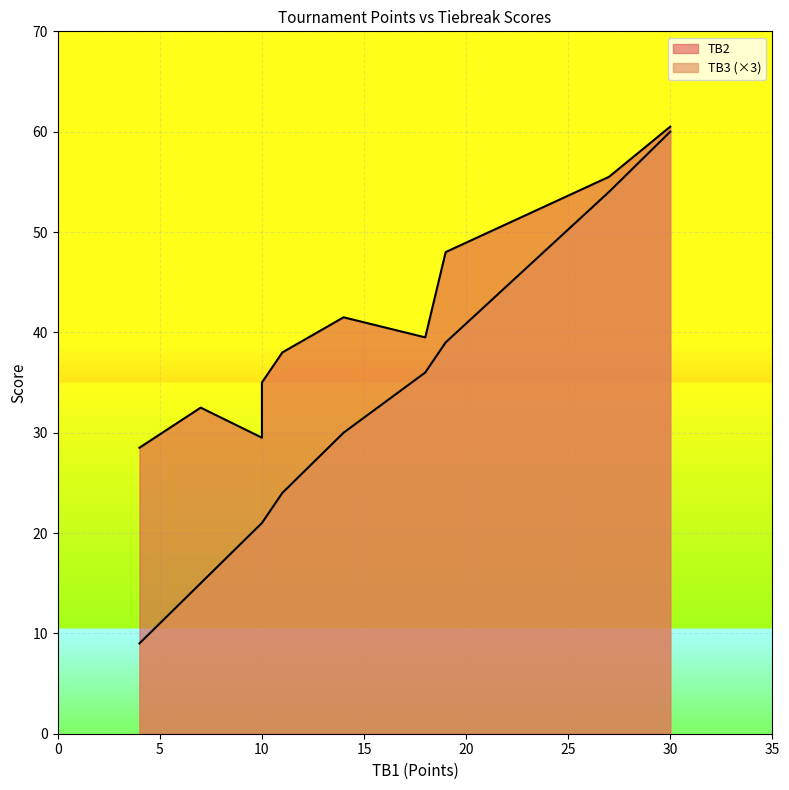

What is the difference between the maximum and minimum values in the TB3 series?

17.0